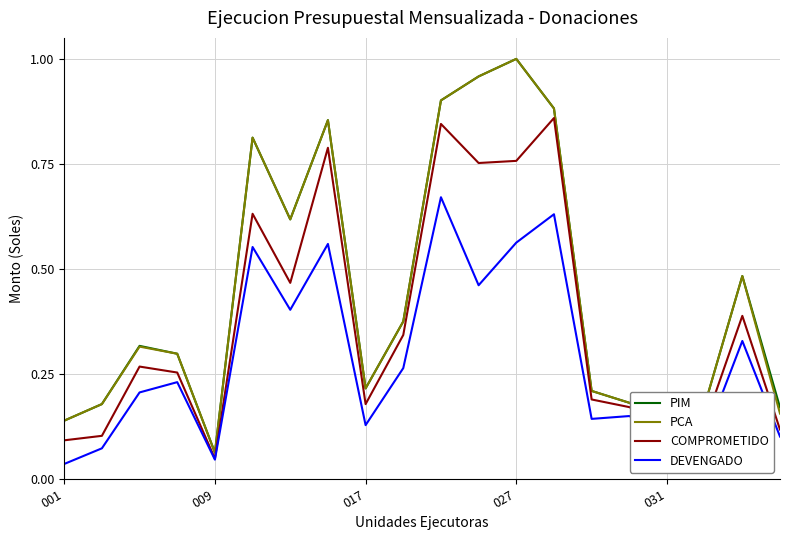

What is the value of the PIM point at the 4th from the left?

0.3